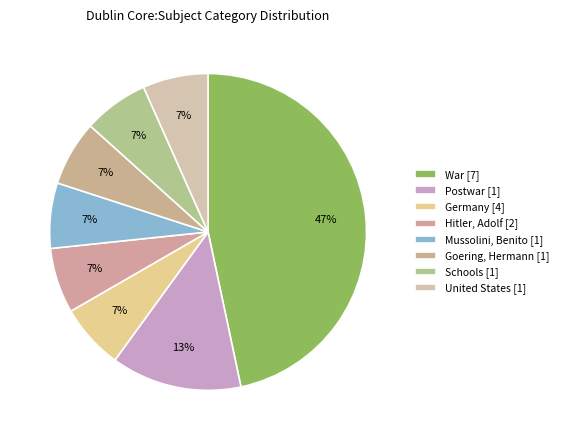

How many segments does this pie chart have?

8